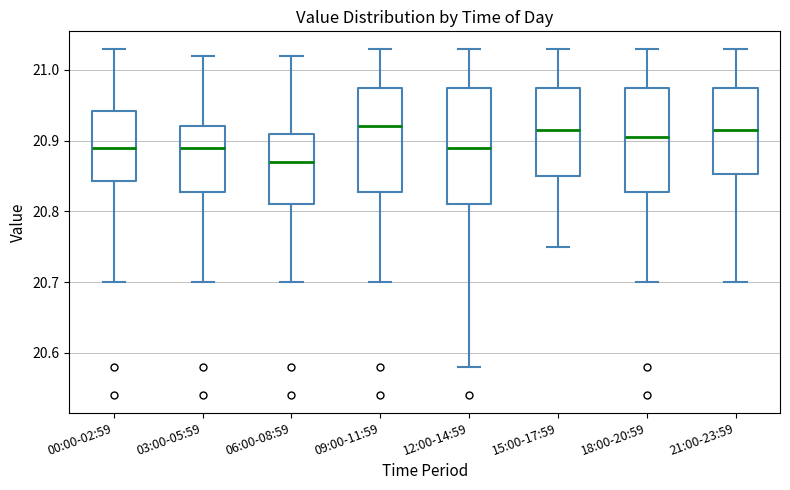

Reading left to right, transcribe this box plot: for each box, give where its median line is, the range the box spans, and where its two whiskers end, as read against the y-axis. The values are not printed on the chart, so give them approximately, as read against the axis.

00:00-02:59: median 20.89, box 20.84 to 20.94, whiskers 20.70 to 21.03
03:00-05:59: median 20.89, box 20.83 to 20.92, whiskers 20.70 to 21.02
06:00-08:59: median 20.87, box 20.81 to 20.91, whiskers 20.70 to 21.02
09:00-11:59: median 20.92, box 20.83 to 20.98, whiskers 20.70 to 21.03
12:00-14:59: median 20.89, box 20.81 to 20.98, whiskers 20.58 to 21.03
15:00-17:59: median 20.92, box 20.85 to 20.98, whiskers 20.75 to 21.03
18:00-20:59: median 20.91, box 20.83 to 20.98, whiskers 20.70 to 21.03
21:00-23:59: median 20.92, box 20.85 to 20.98, whiskers 20.70 to 21.03